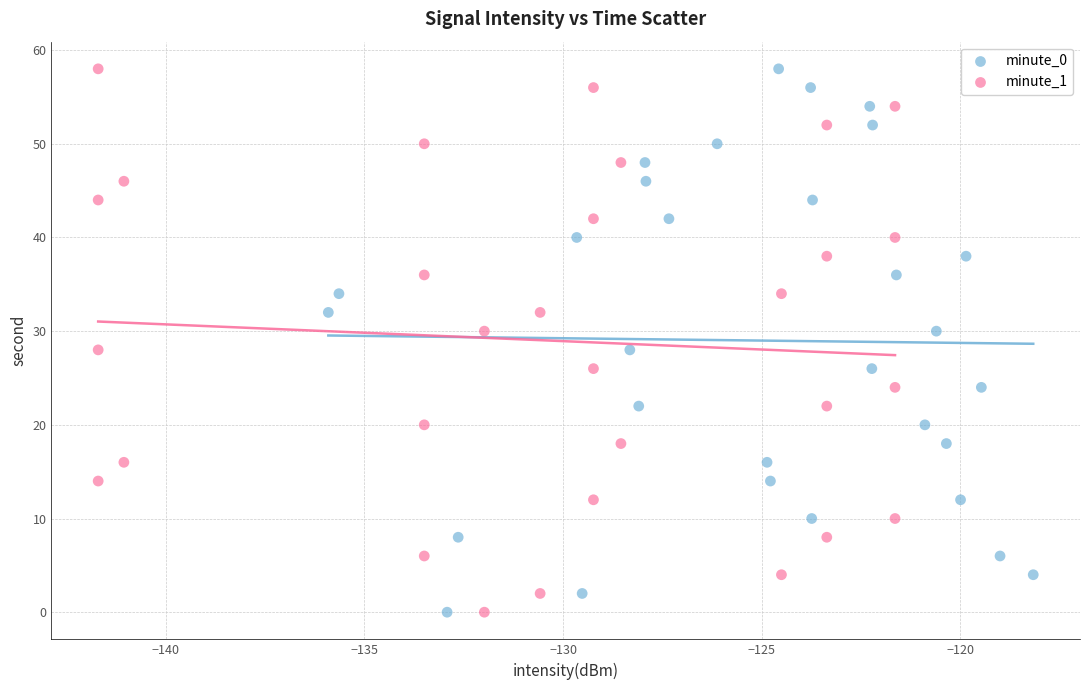

What are all the series names shown in the legend?

minute_0, minute_1